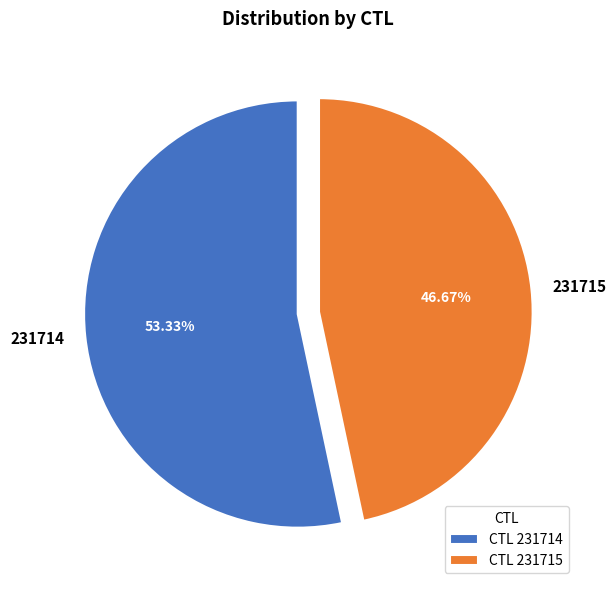

To the nearest percent, what portion does 231714 represent?

53%